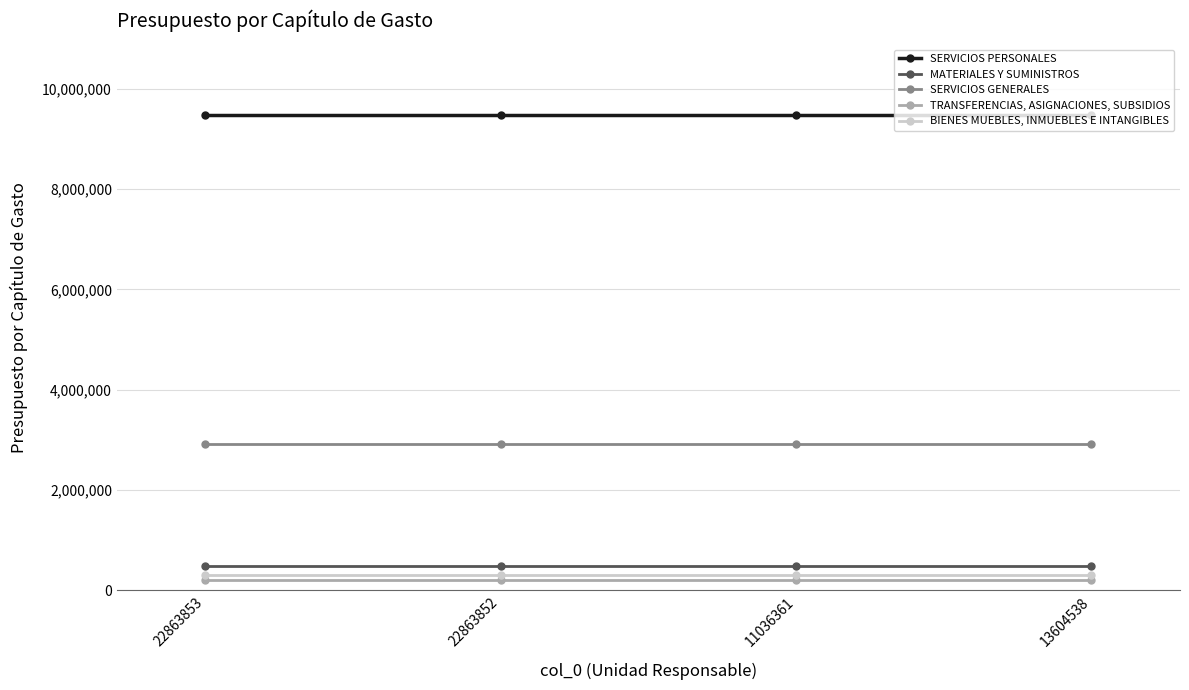

What is the highest value of the SERVICIOS GENERALES series?

2919807